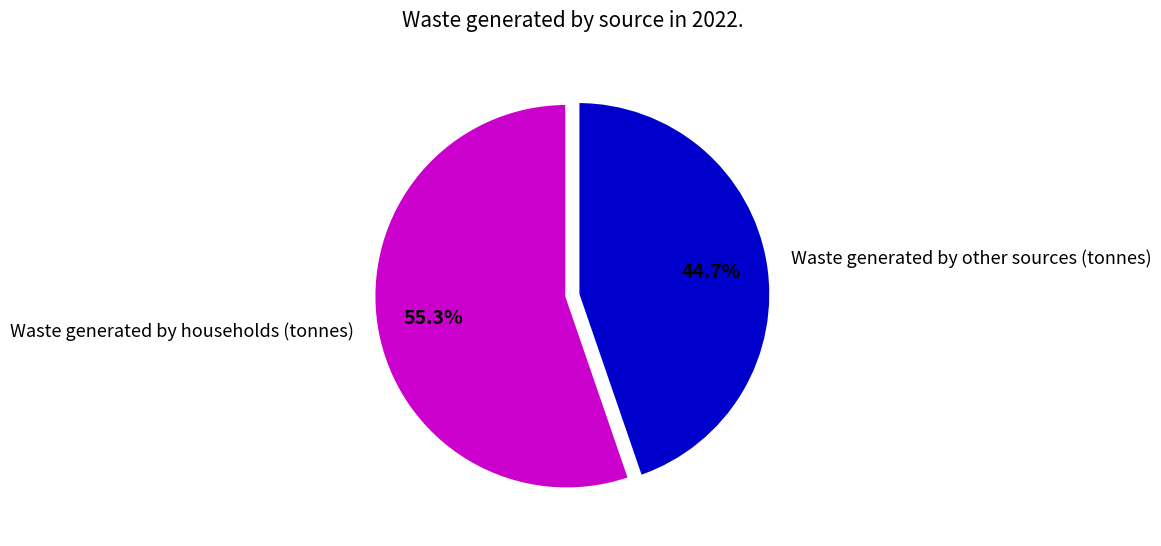

Combined, what portion of the pie is Waste generated by other sources (tonnes) and Waste generated by households (tonnes)?

100.0%